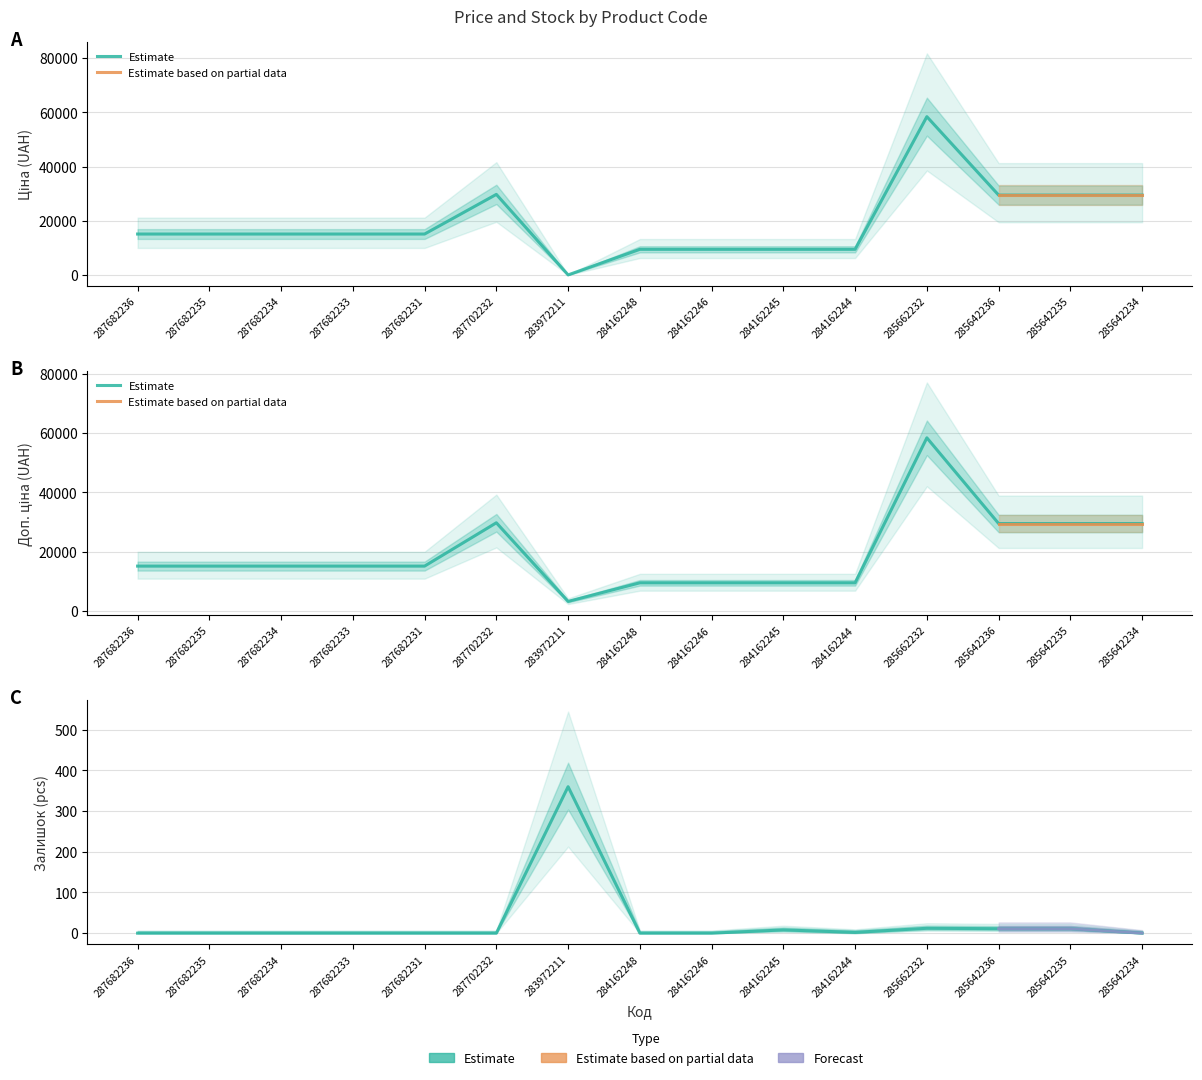

Reading right to left, list all the values displayed in this chart.

Ціна: 285642234=29491.5	285642235=29491.5	285642236=29491.5	285662232=58426.5	284162244=9480.1	284162245=9480.1	284162246=9480.1	284162248=9480.1	283972211=32.0	287702232=29747.2	287682231=15120.0	287682233=15120.0	287682234=15120.0	287682235=15120.0	287682236=15120.0
Доп. ціна: 285642234=29491.5	285642235=29491.5	285642236=29491.5	285662232=58426.5	284162244=9480.1	284162245=9480.1	284162246=9480.1	284162248=9480.1	283972211=3205.0	287702232=29747.2	287682231=15120.0	287682233=15120.0	287682234=15120.0	287682235=15120.0	287682236=15120.0
Залишок: 285642234=0.0	285642235=11.0	285642236=11.0	285662232=12.0	284162244=2.0	284162245=8.0	284162246=0.0	284162248=0.0	283972211=360.0	287702232=0.0	287682231=0.0	287682233=0.0	287682234=0.0	287682235=0.0	287682236=0.0